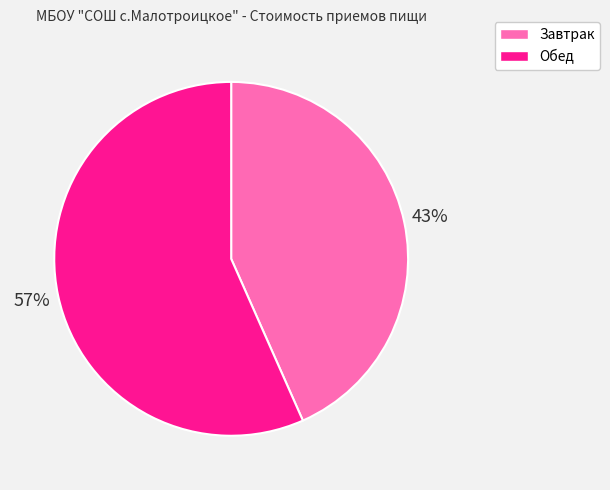

To the nearest percent, what is the average slice percentage?

50%